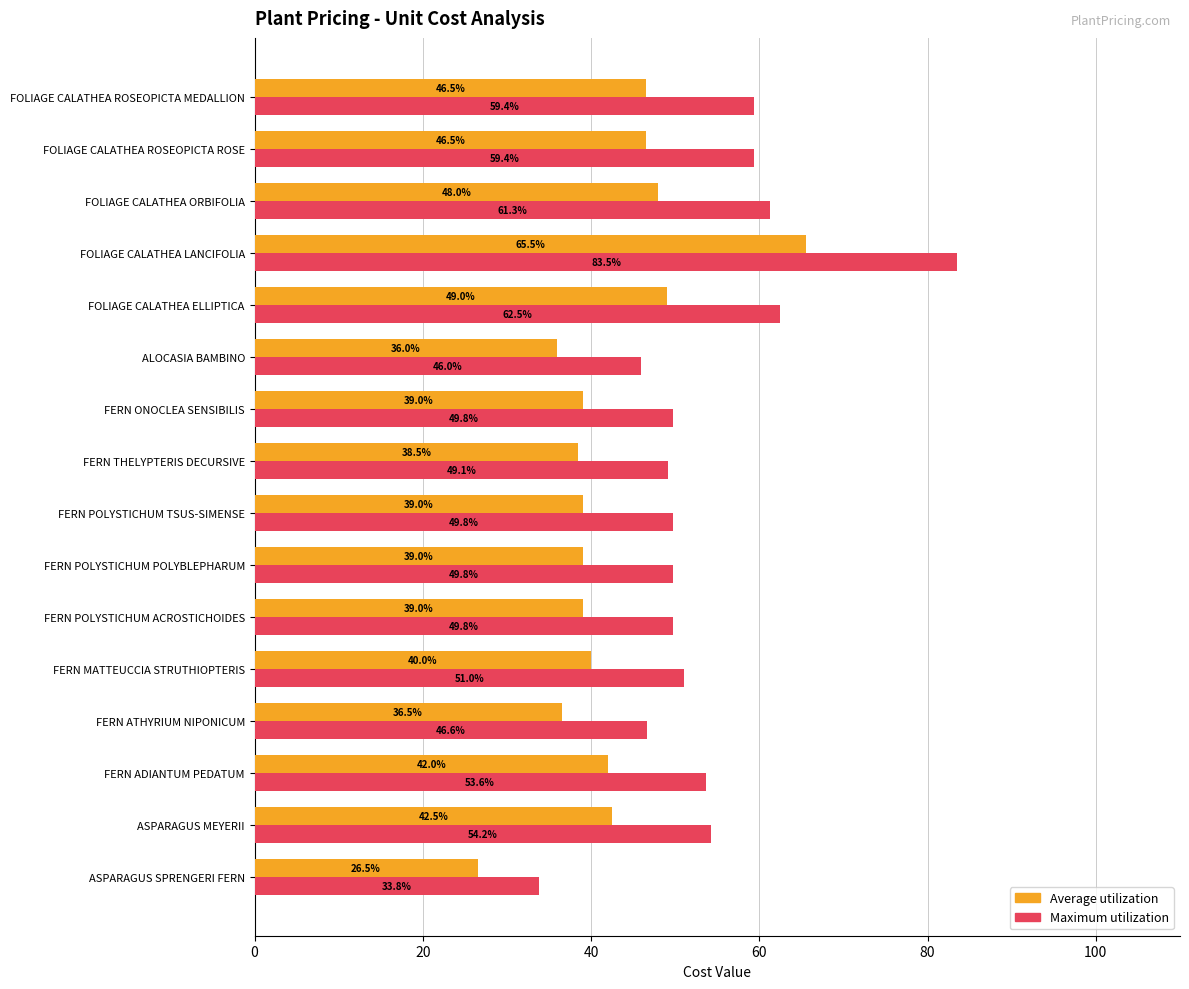

Between FERN THELYPTERIS DECURSIVE and ALOCASIA BAMBINO, which series saw the biggest shift?

Maximum utilization